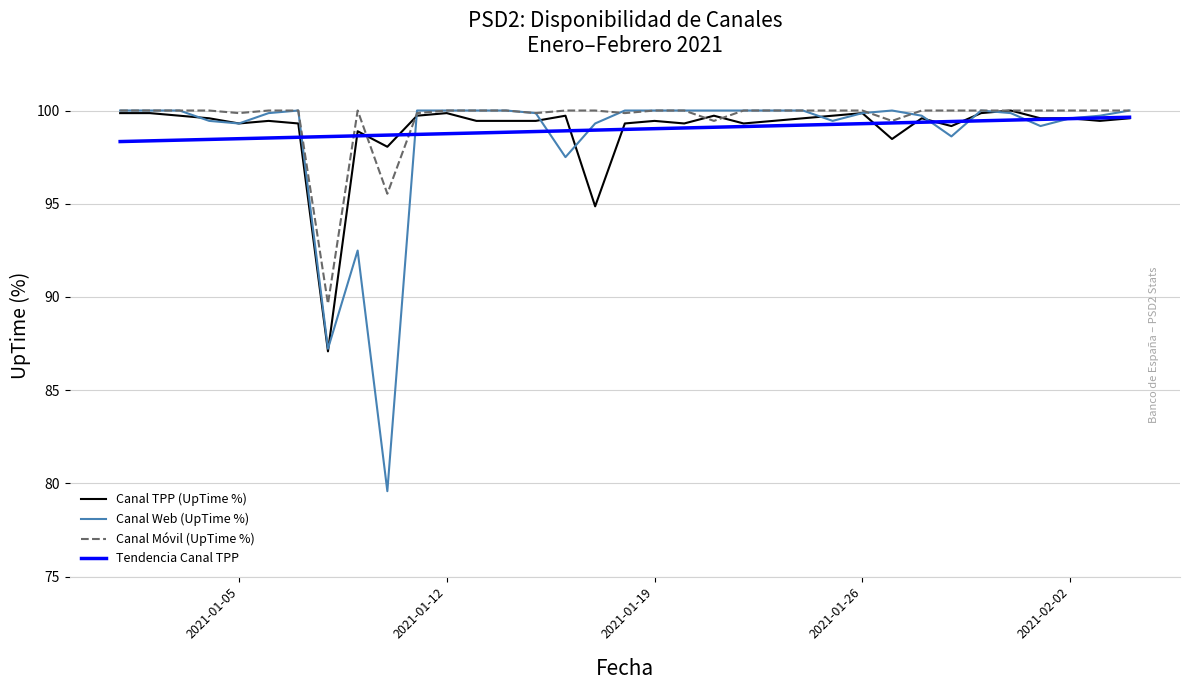

What is the minimum value shown in the chart?

79.6